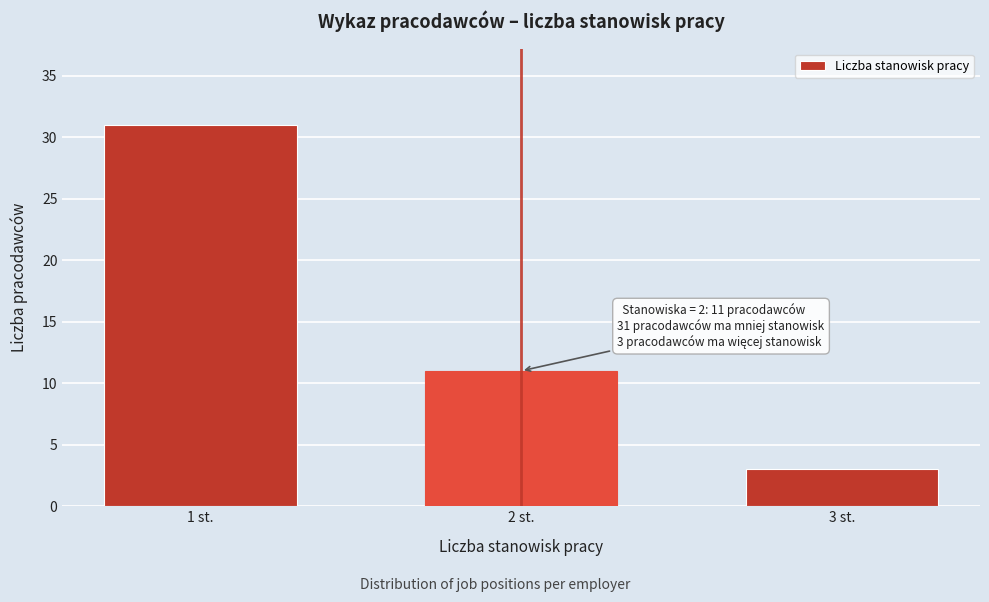

Reading left to right, what are all the values shown in this chart?

31	11	3